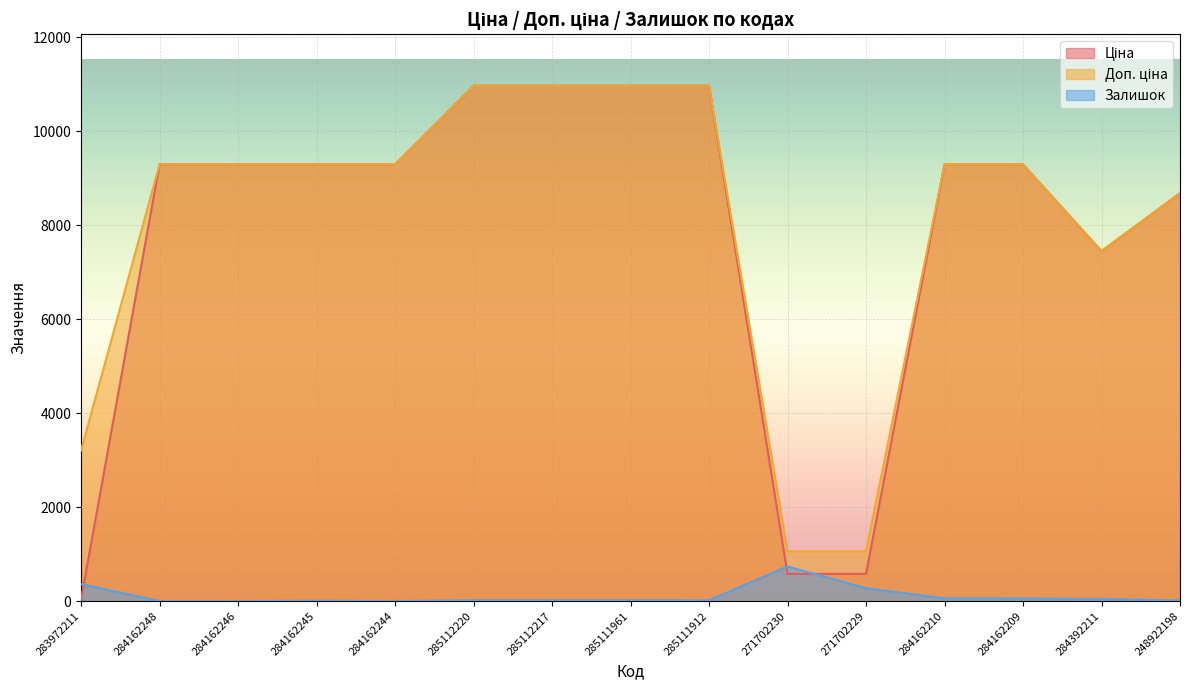

True or false: Залишок has a value of 18.6 at 248922198.

False